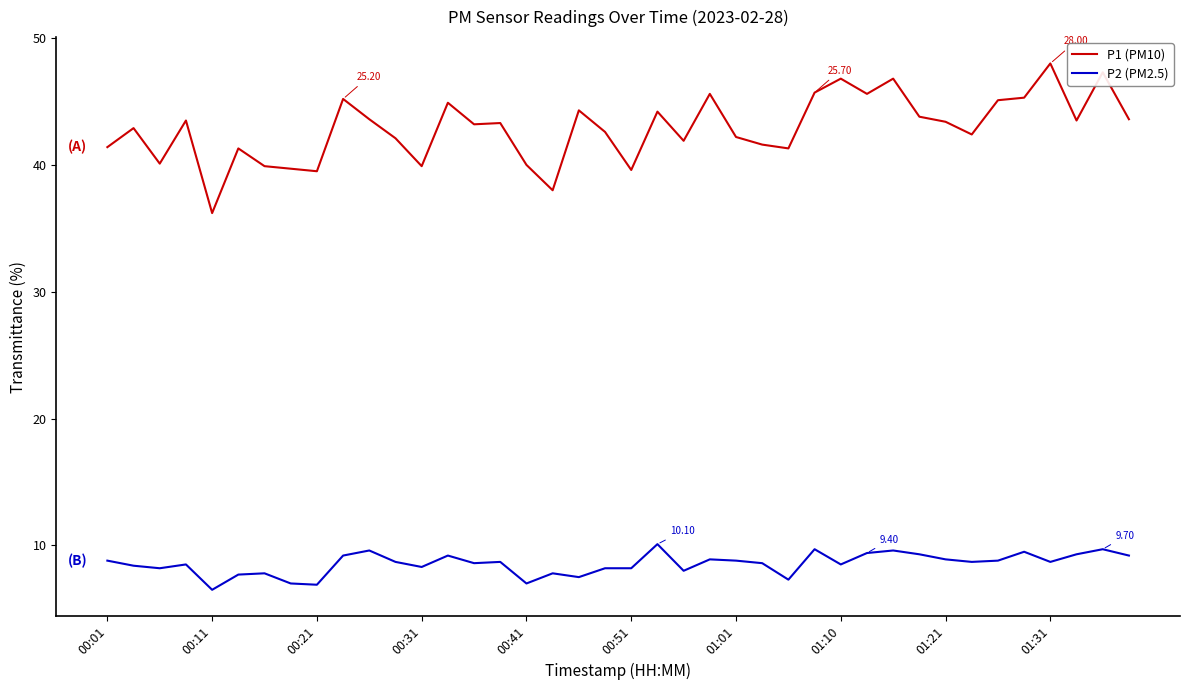

True or false: P1 (PM10) has more than 1 interior local peaks.

True